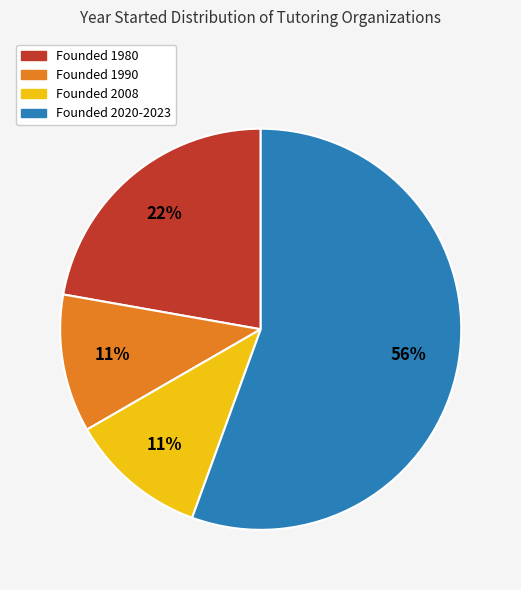

Does any single category account for the majority?

Yes